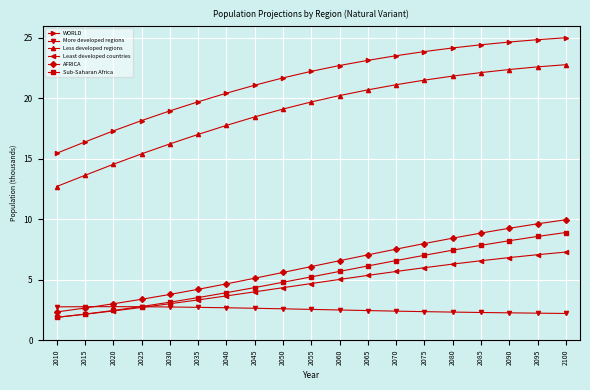

Between 2035 and 2060, which series saw the biggest shift?

Less developed regions